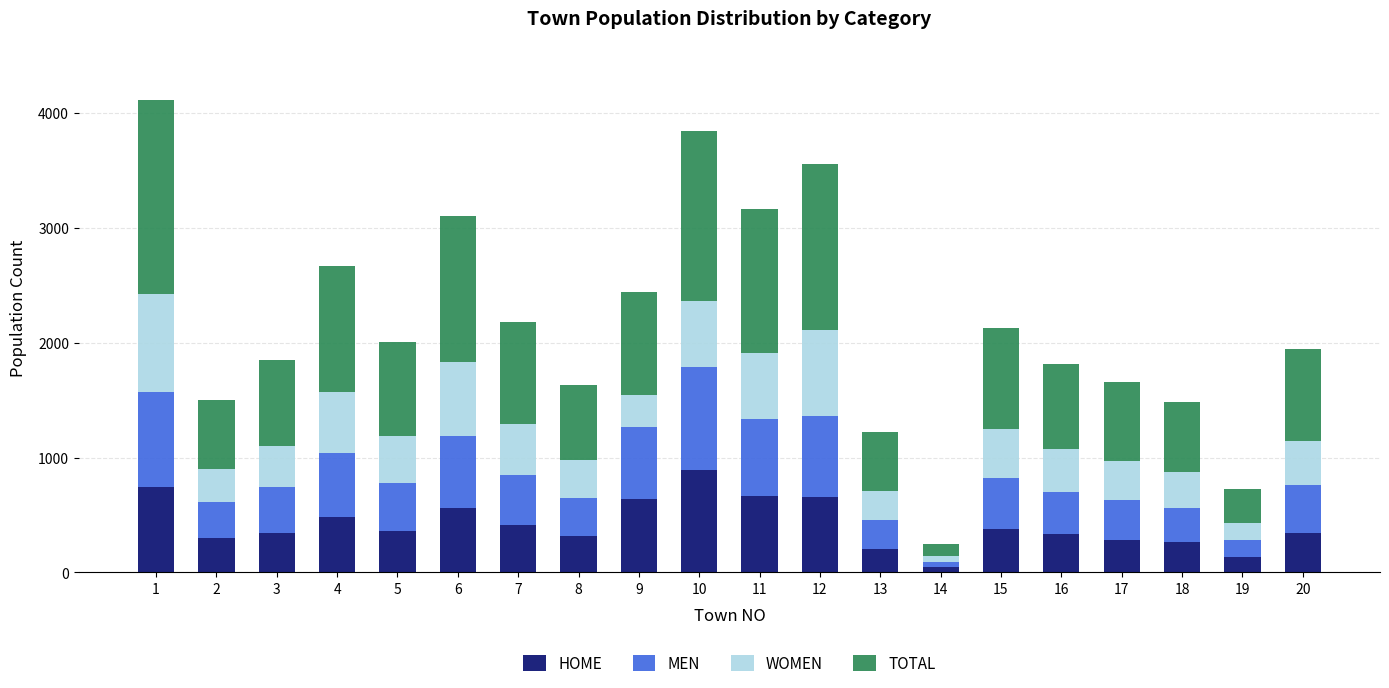

What is the sum of all HOME values?

8370